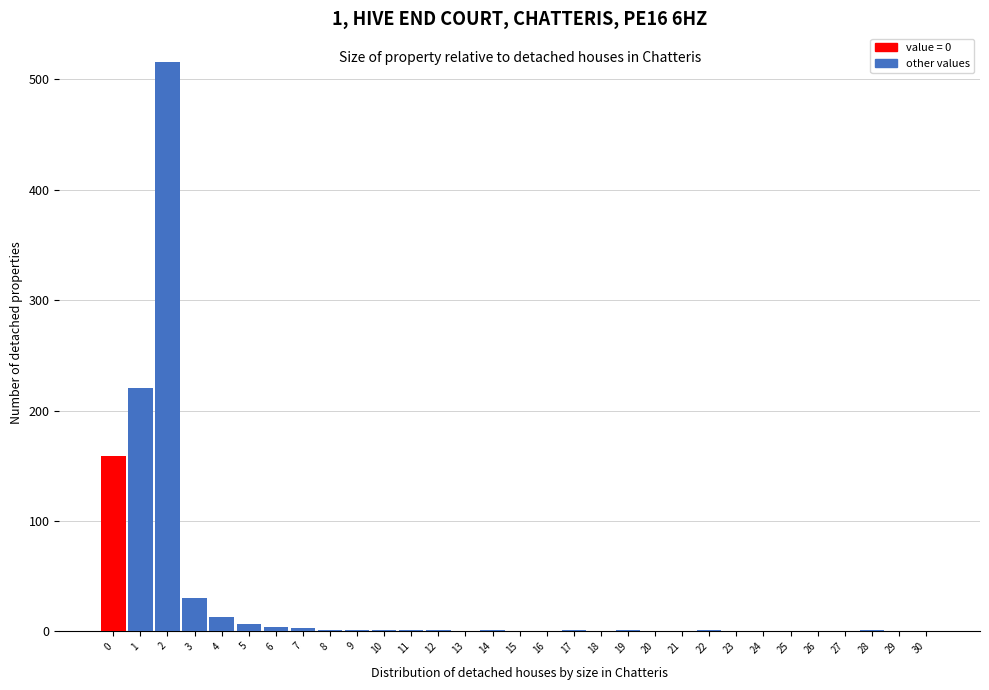

What is the sum of all values?

962